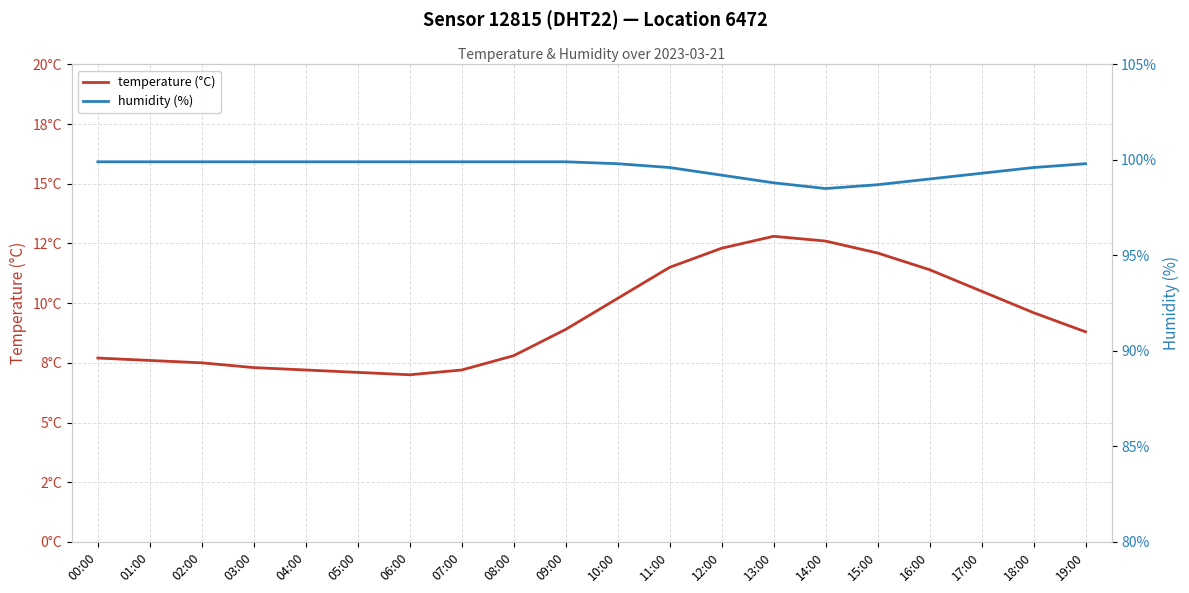

True or false: temperature (°C) and humidity (%) intersect in this chart.

False